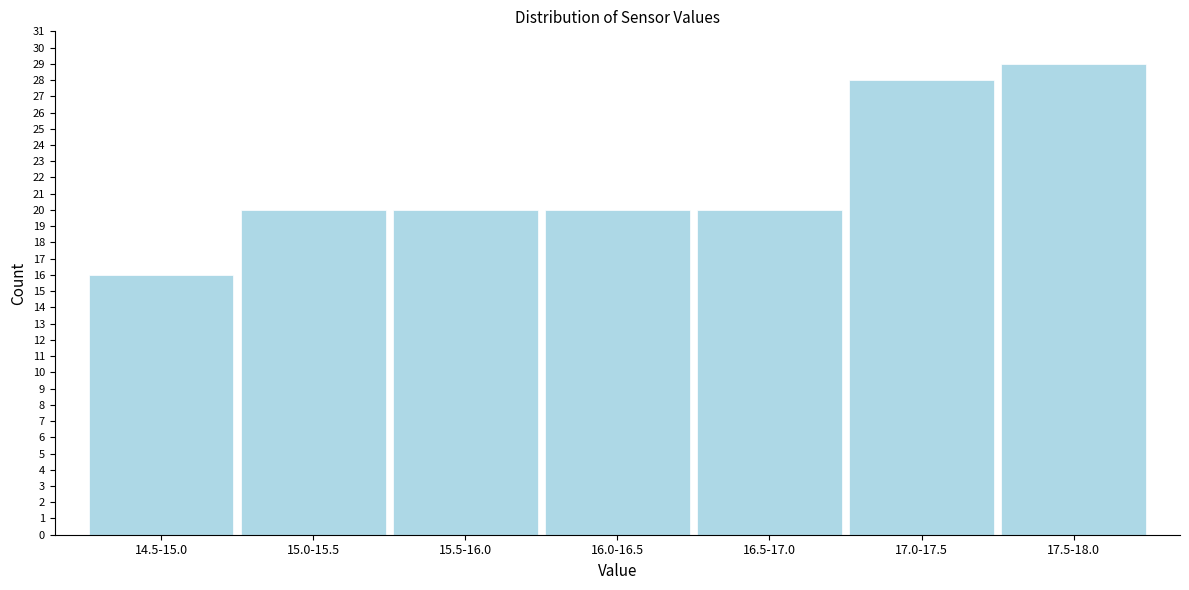

Reading right to left, transcribe all the data shown in this chart.

17.5-18.0=29	17.0-17.5=28	16.5-17.0=20	16.0-16.5=20	15.5-16.0=20	15.0-15.5=20	14.5-15.0=16